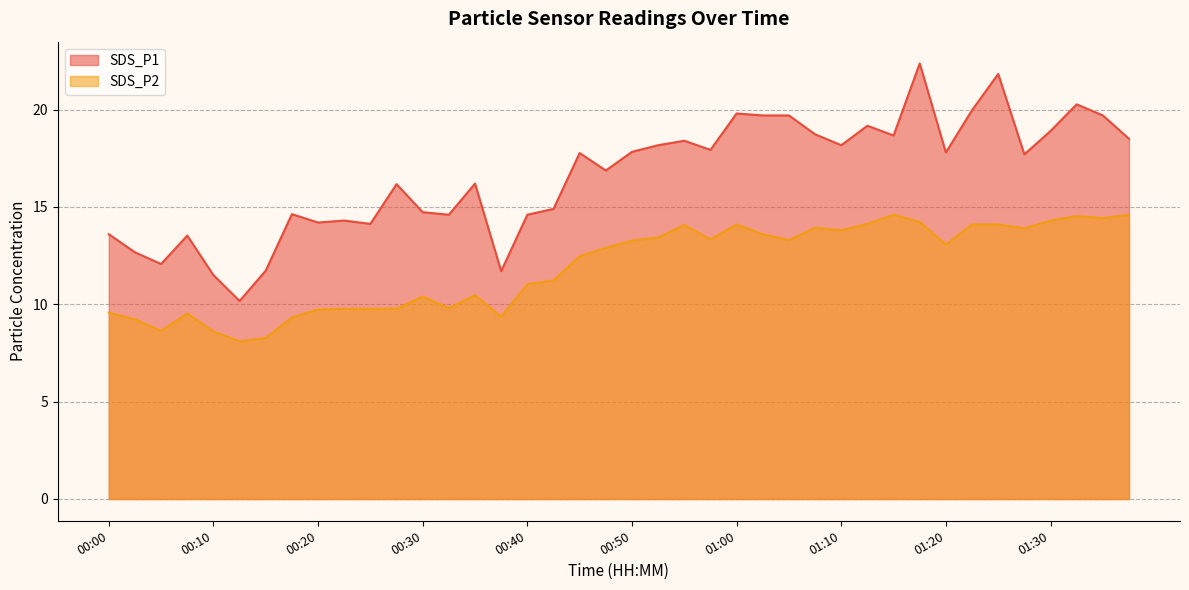

Which series has the largest total across all categories?

SDS_P1